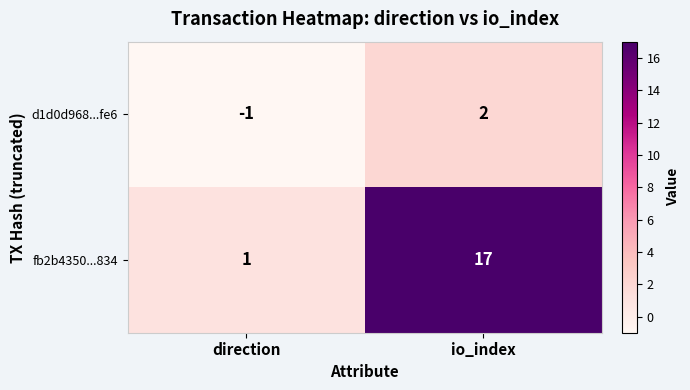

Which series has the widest spread of values?

fb2b4350...834